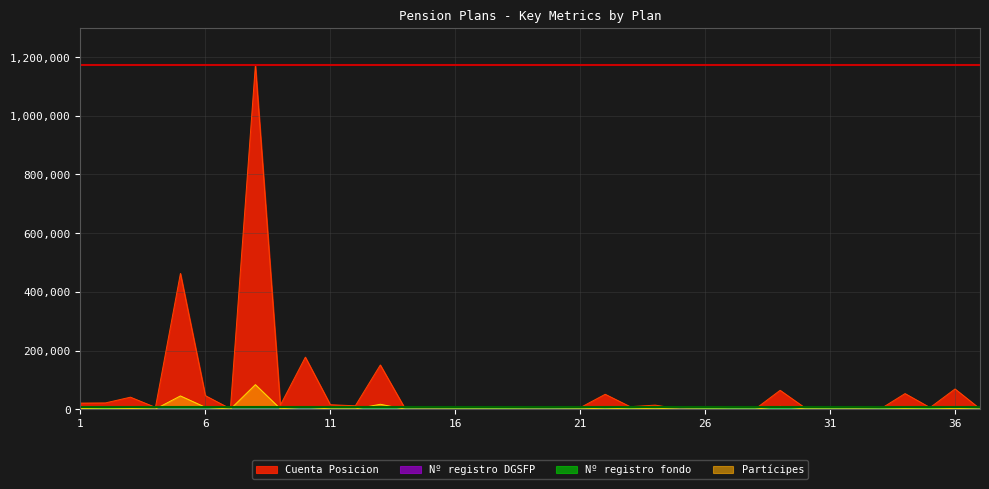

Is it true that Cuenta Posicion equals 15203 at 11?

True